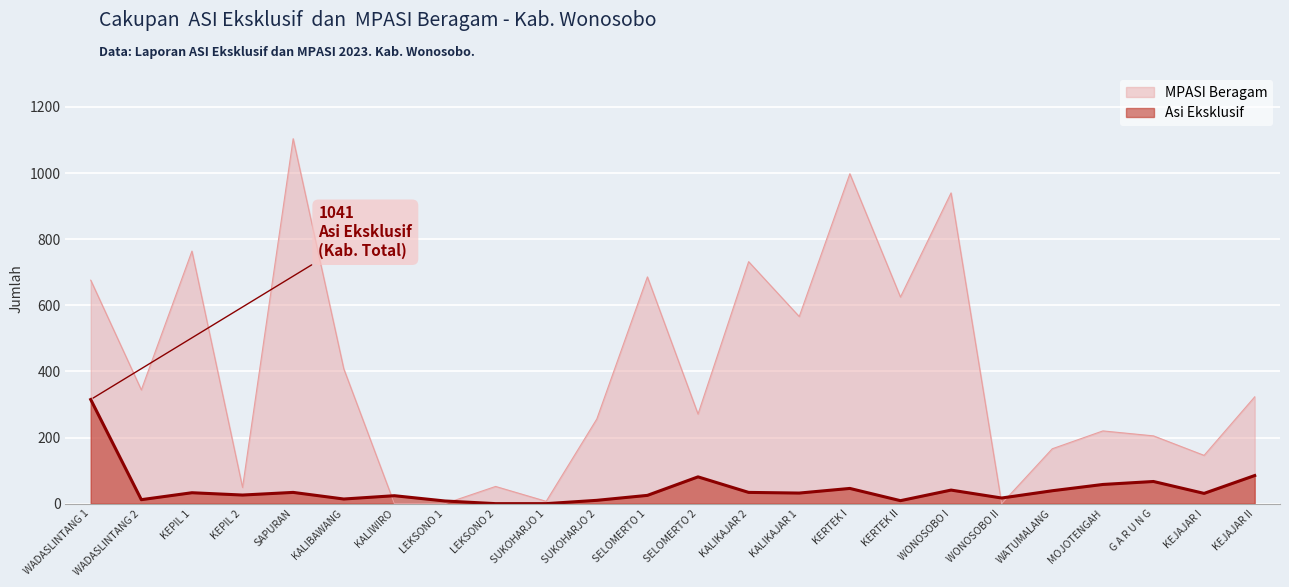

What is the label of the 14th point from the left?

KALIKAJAR 2